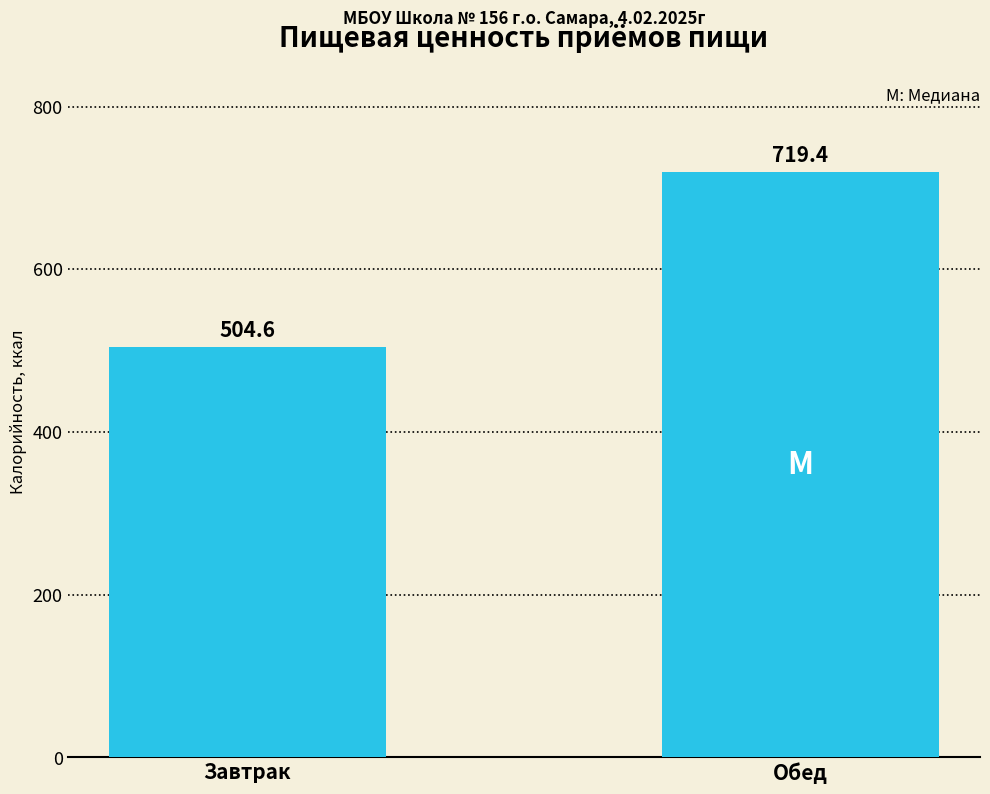

Reading left to right, transcribe all the data shown in this chart.

504.6	719.4